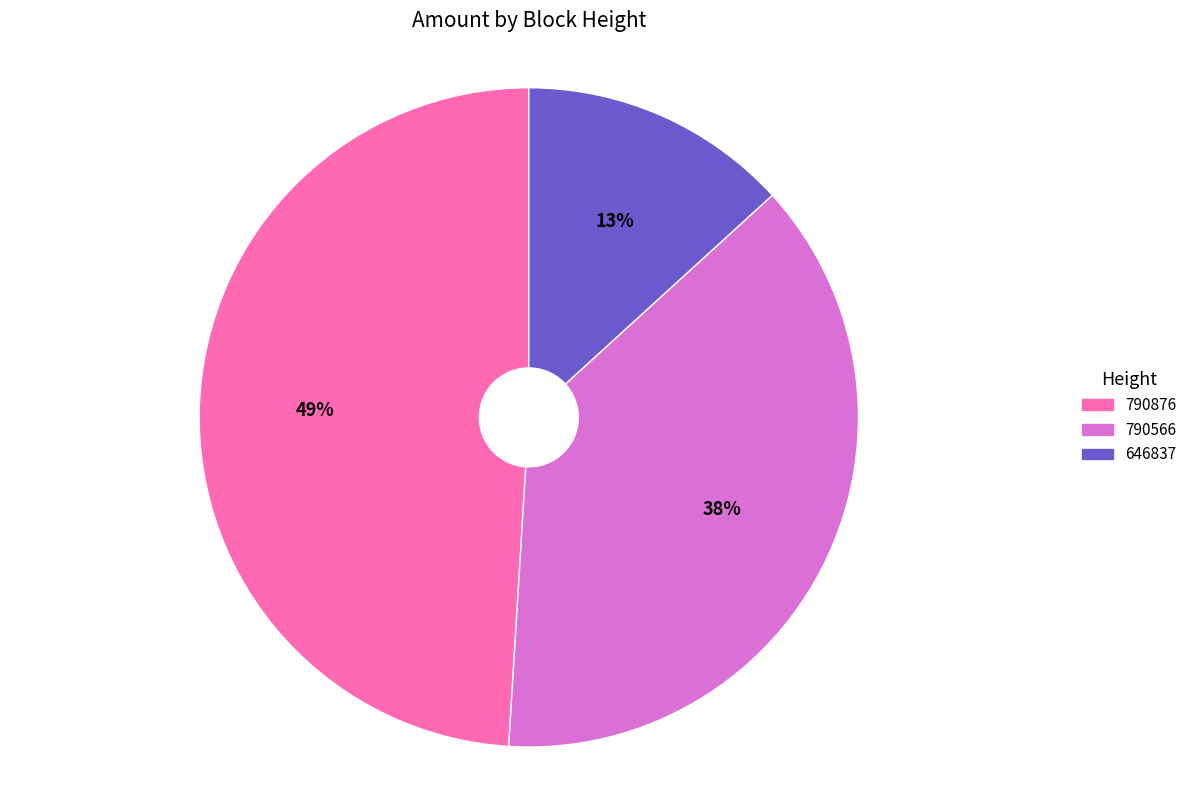

Is there any slice that represents more than half of the pie?

No